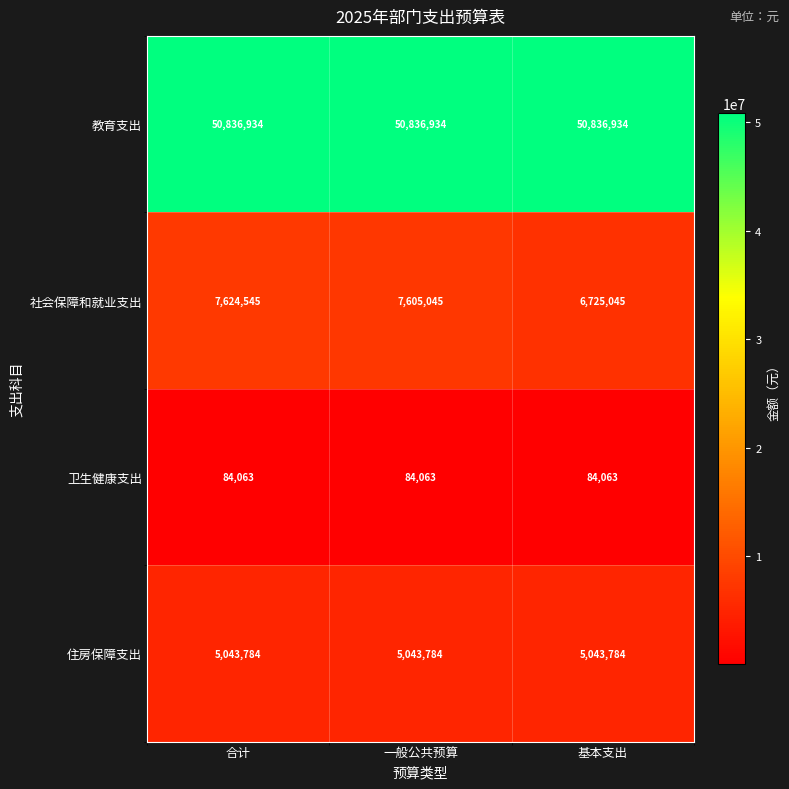

True or false: 教育支出 has a value of 50836934 at 基本支出.

True